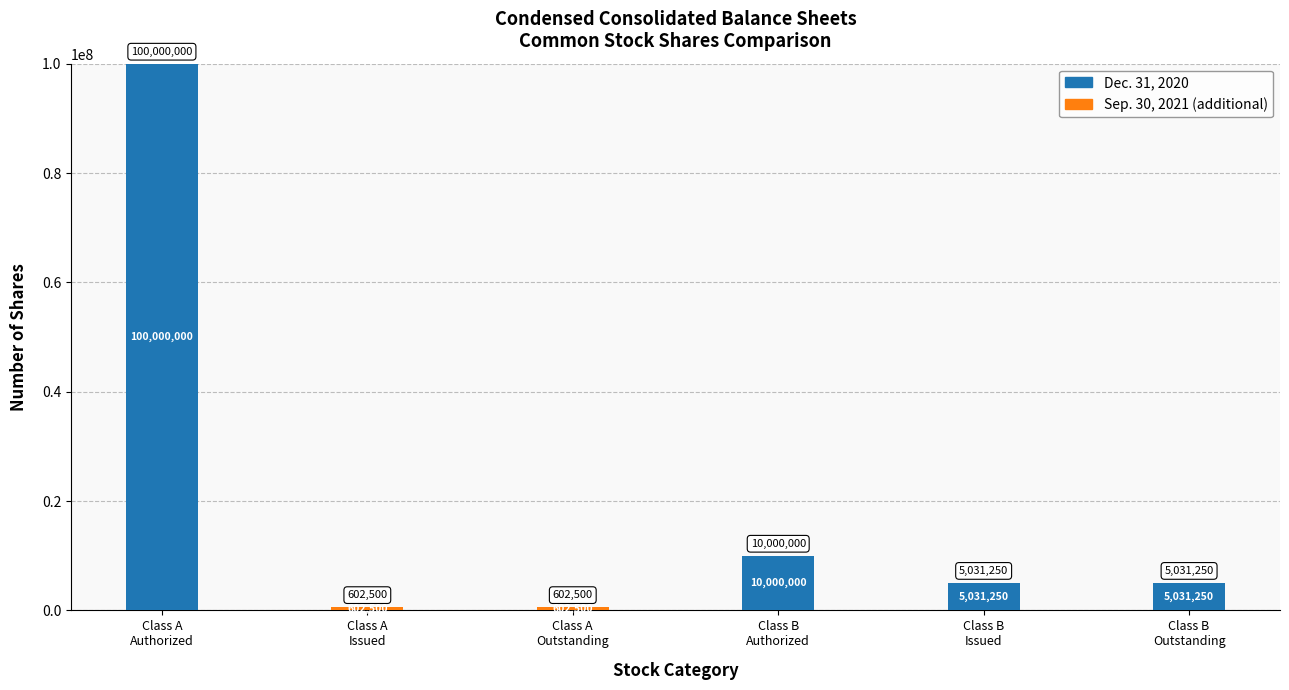

At which label does Dec. 31, 2020 first exceed 5031250?

Class A
Authorized